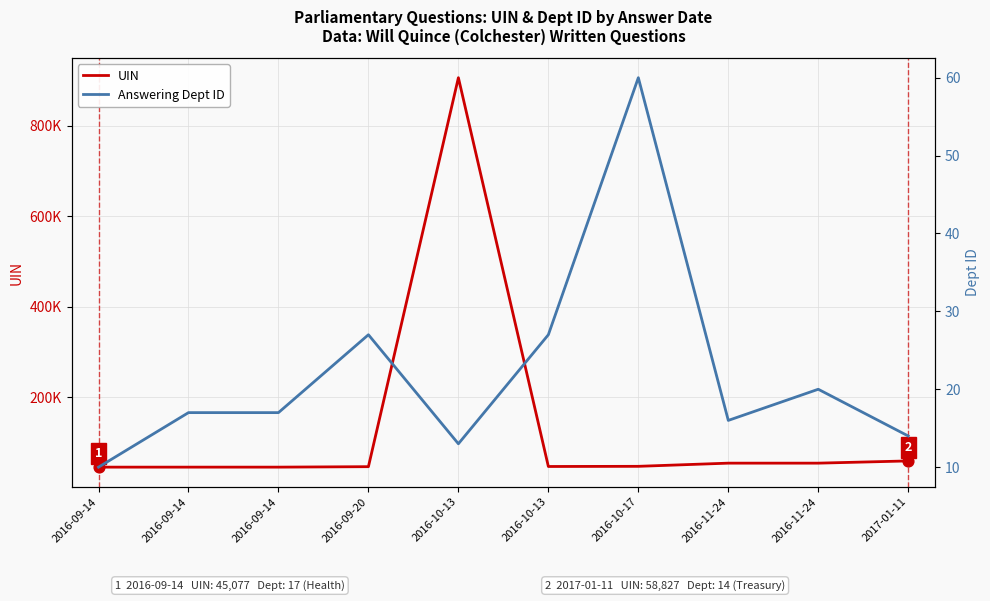

Which series has the widest spread of Y values?

UIN